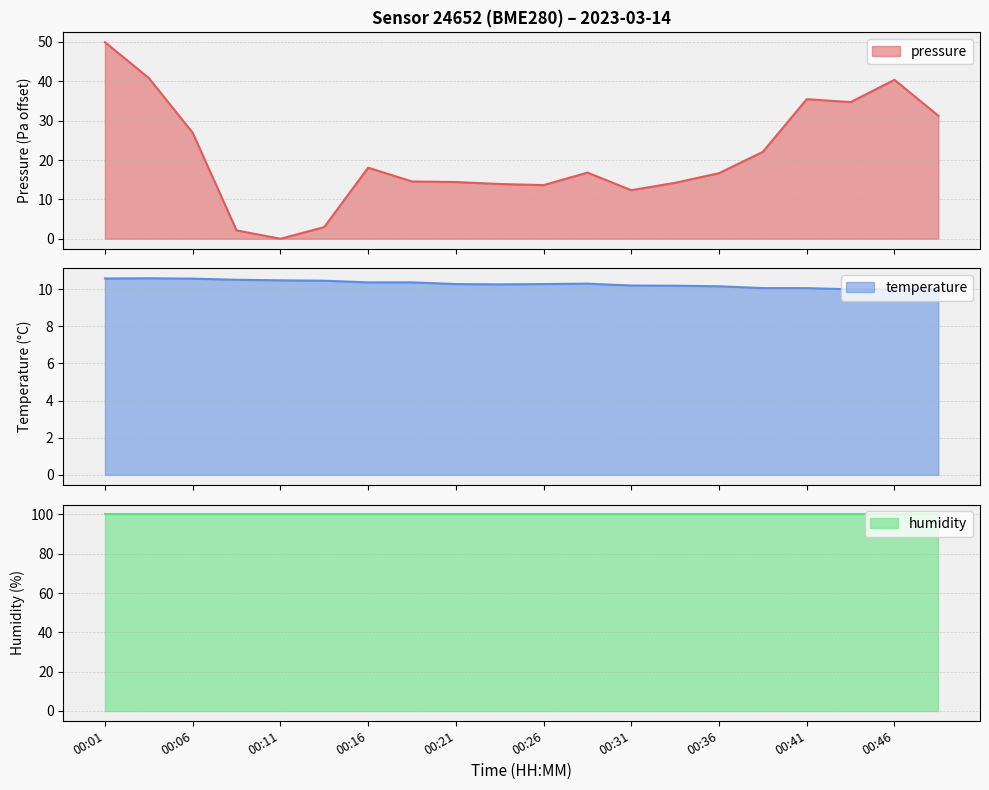

What is the minimum value for temperature?

10.0